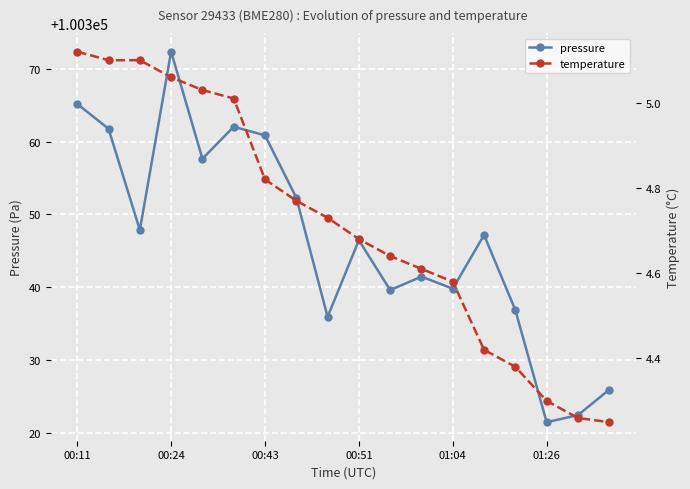

Which category has the highest value in the pressure series?

00:24